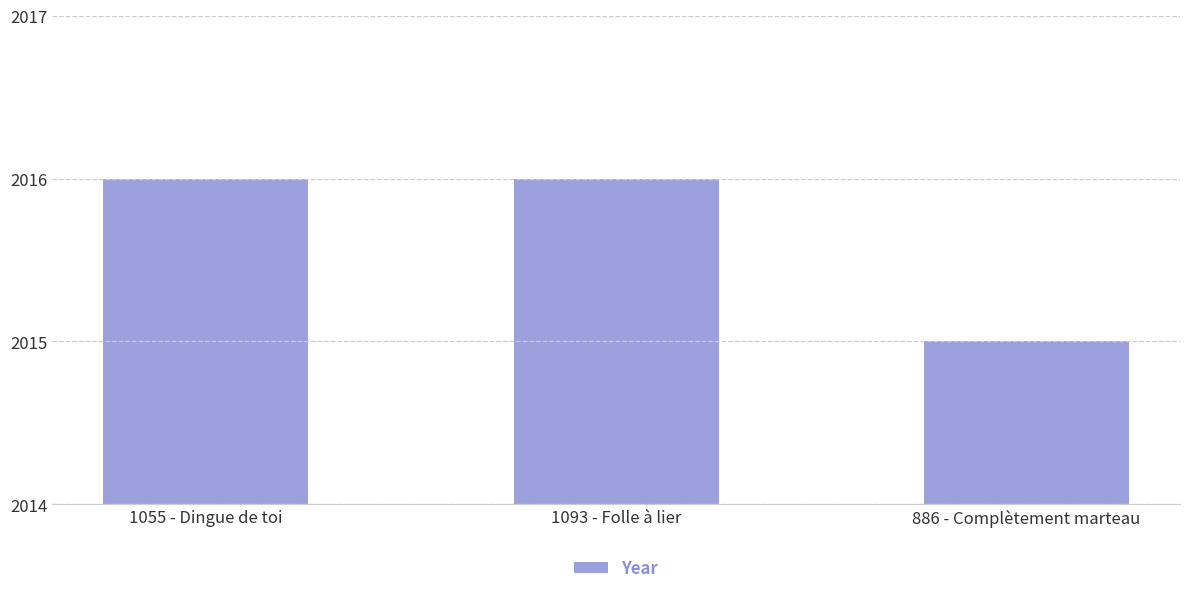

Which category has the lowest value across all series?

886 - Complètement marteau